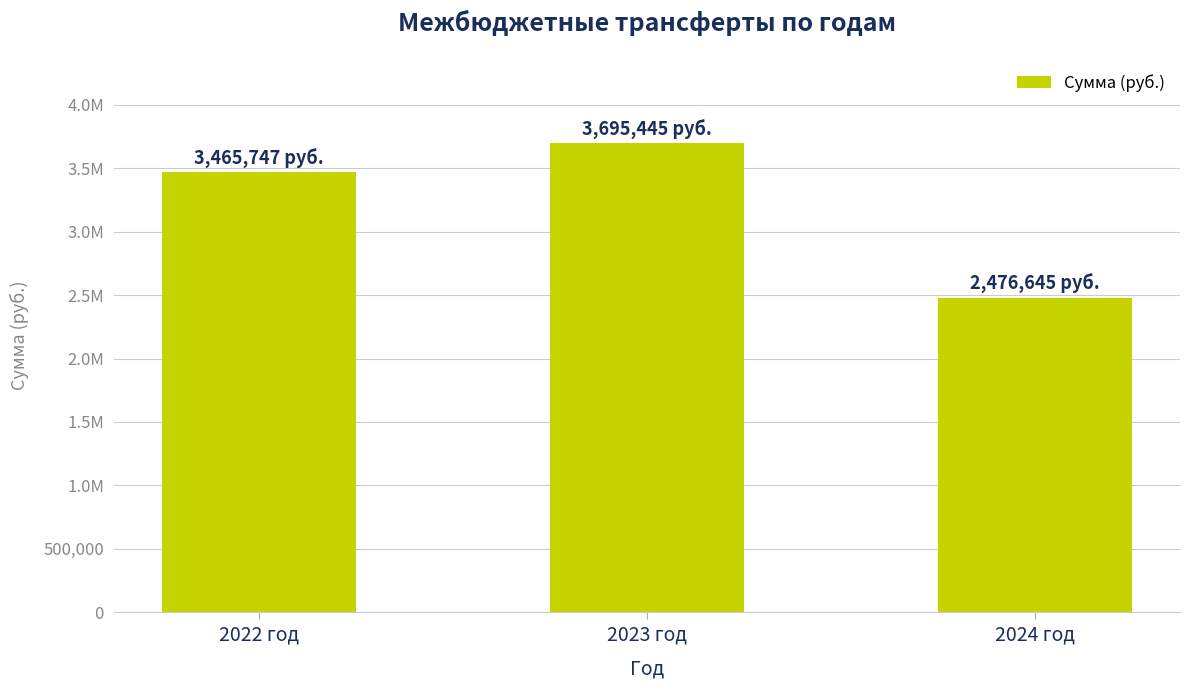

Where does the data first go above 3465746?

2022 год